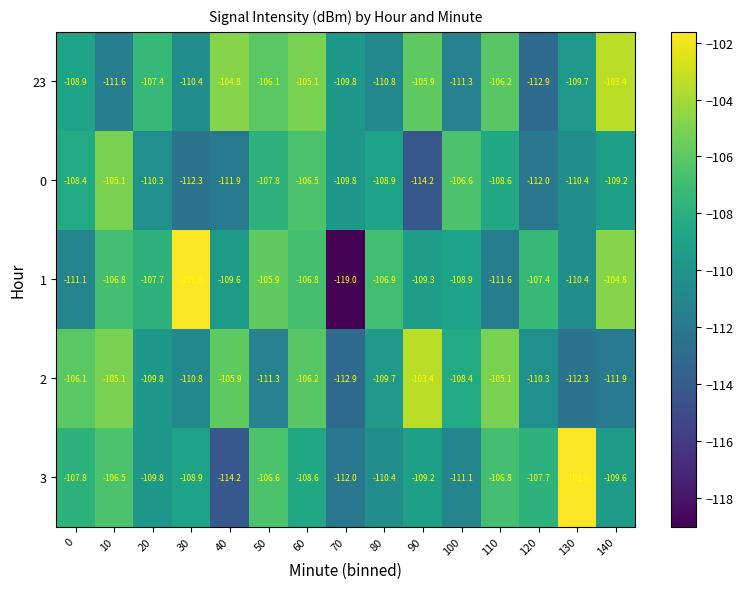

The value of 1 at 90 is -38.8. True or false?

False